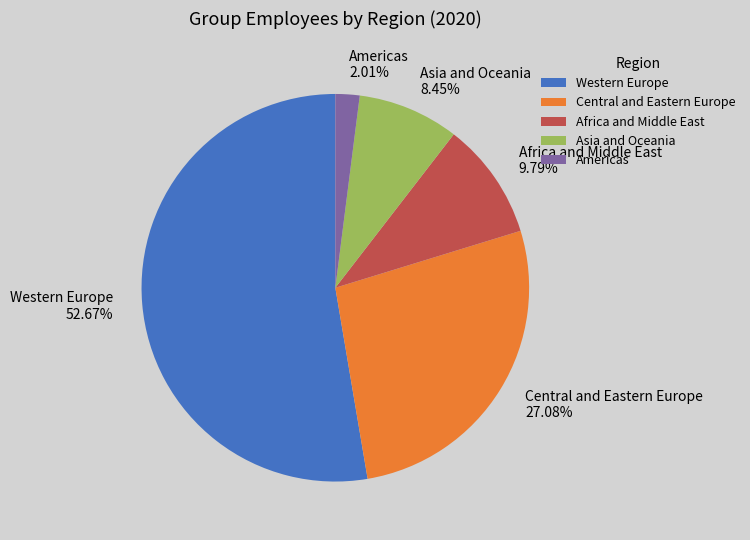

Which slice is the largest?

Western Europe